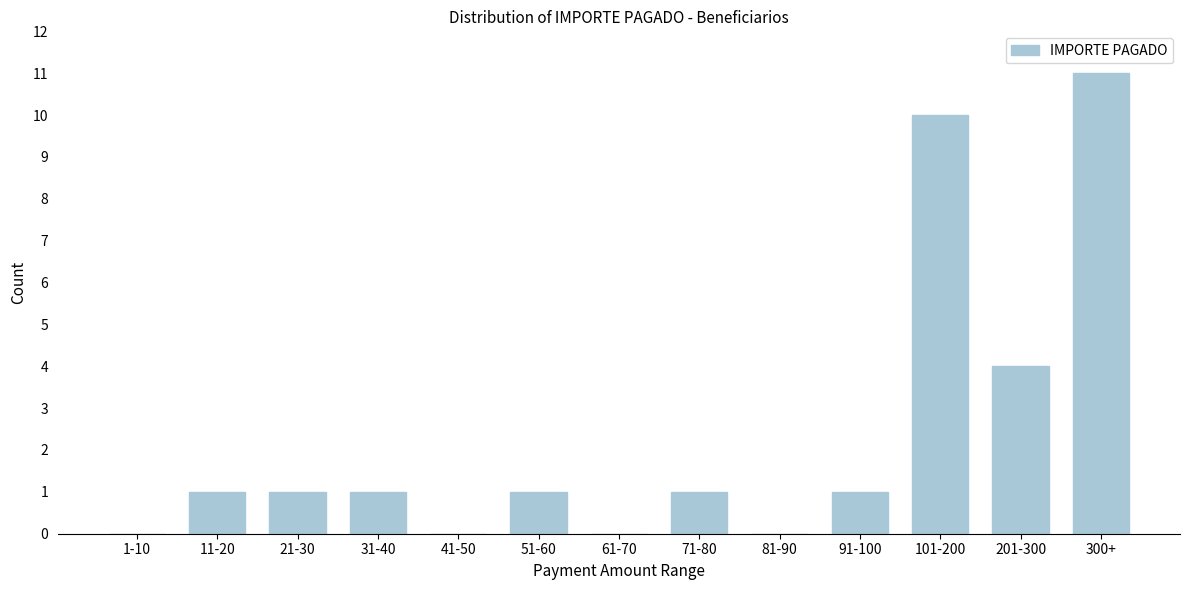

Reading left to right, transcribe all the data shown in this chart.

1-10=0	11-20=1	21-30=1	31-40=1	41-50=0	51-60=1	61-70=0	71-80=1	81-90=0	91-100=1	101-200=10	201-300=4	300+=11